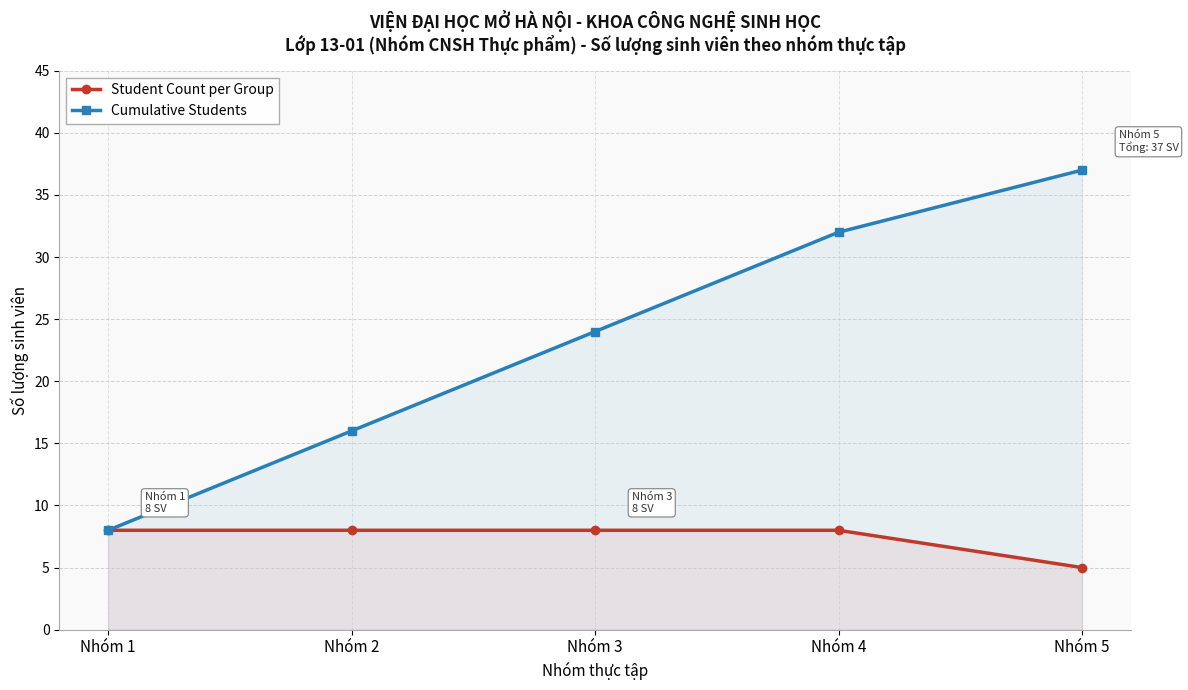

True or false: Cumulative Students has a value of 16 at Nhóm 2.

True